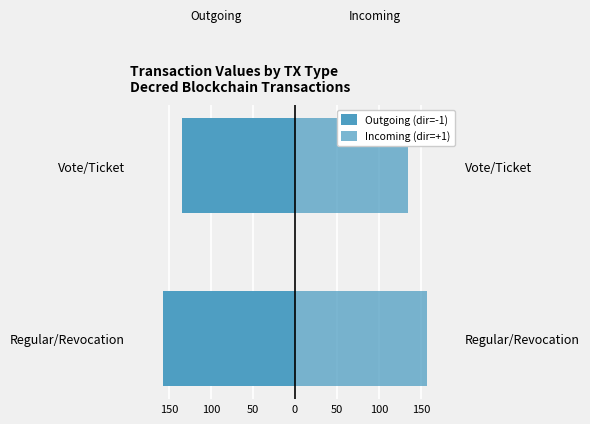

What is the approximate value of Incoming (dir=+1) at Regular/Revocation?

157.2